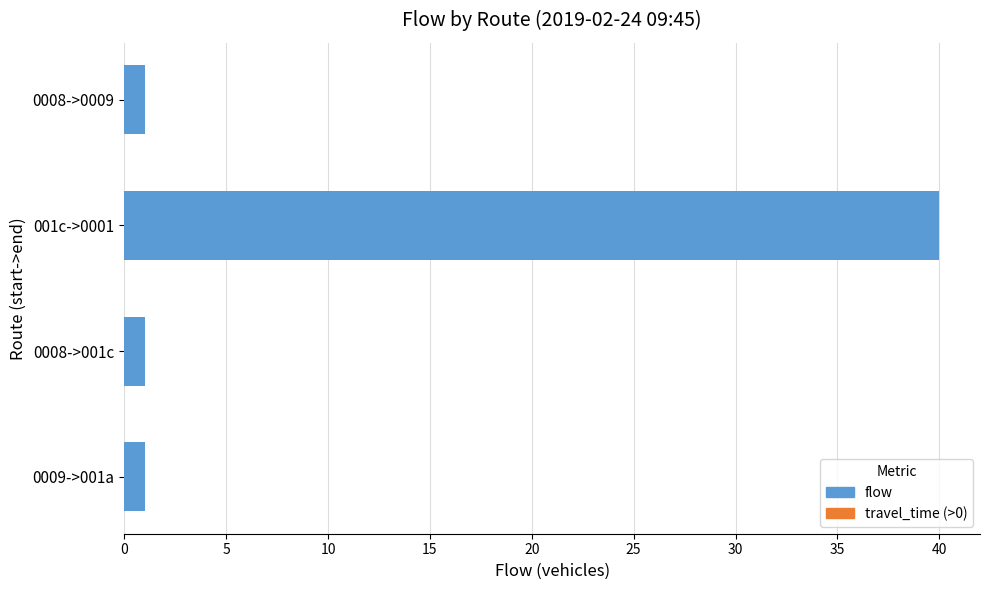

What is the ratio of the value at 0009->001a to the value at 0008->001c?

1.0